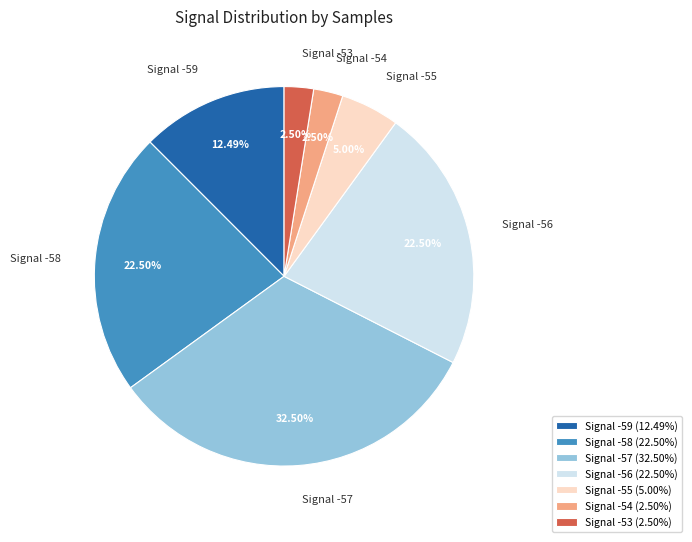

Is there any slice that represents more than half of the pie?

No